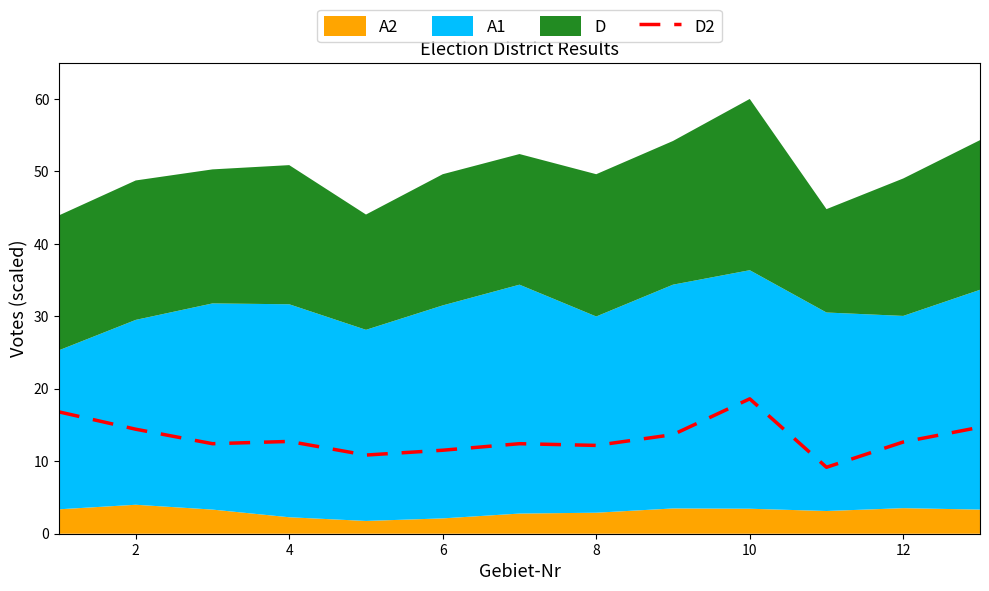

Which category has the highest value in the D2 series?

10